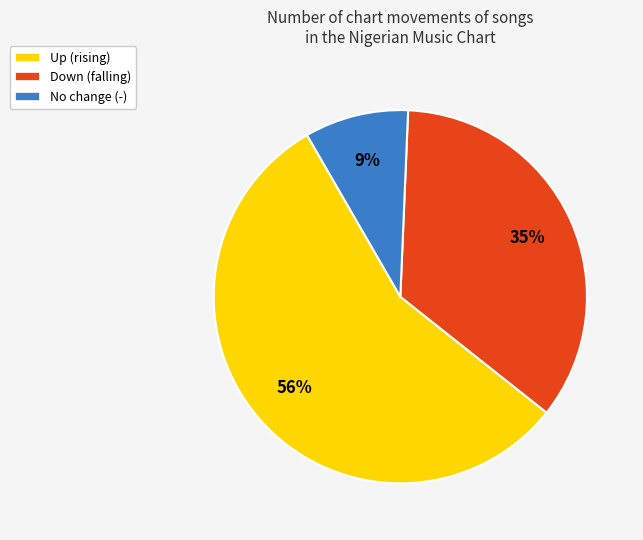

Is there a majority slice in this chart?

Yes